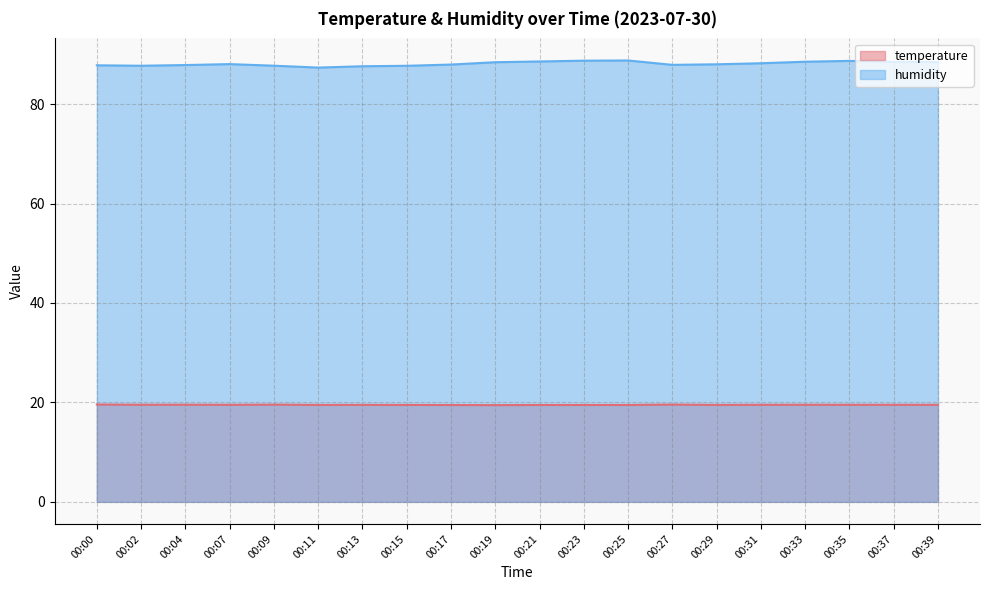

What is the value of the temperature point at the 14th from the left?

19.6